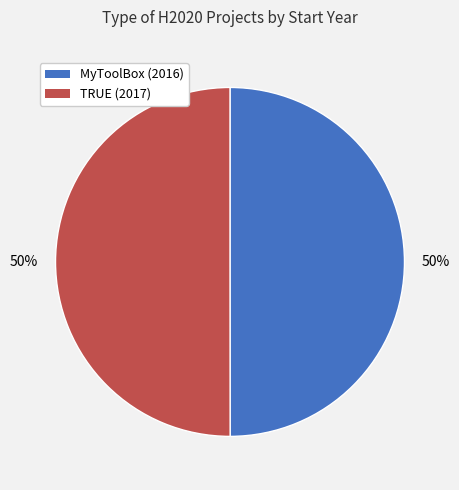

How many segments does this pie chart have?

2